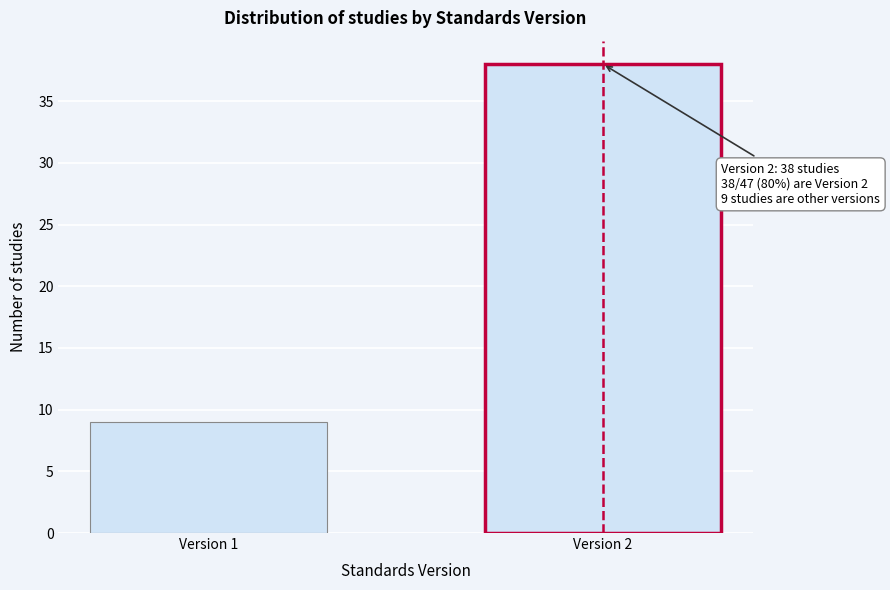

Reading left to right, list all the values displayed in this chart.

Version 1=9	Version 2=38